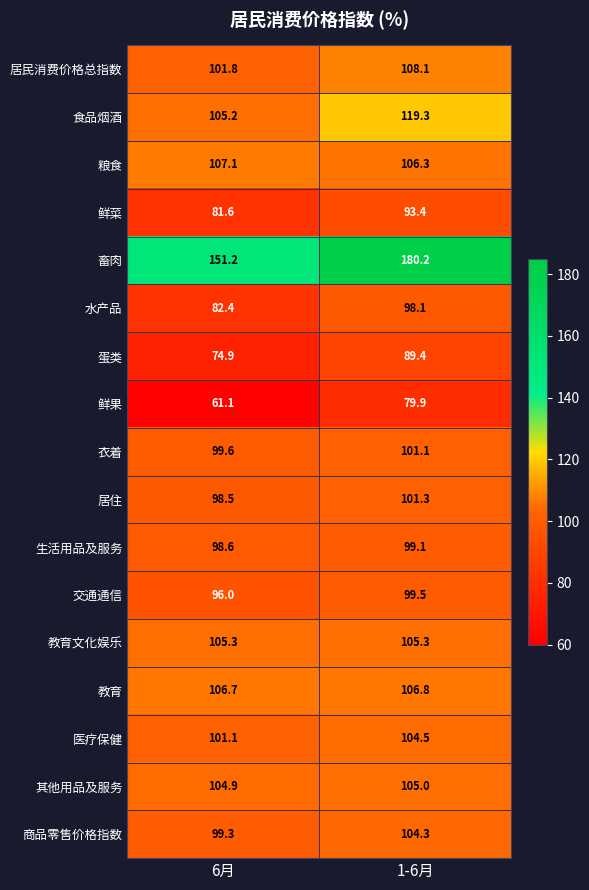

Is it true that 生活用品及服务 equals 57.5 at 6月?

False